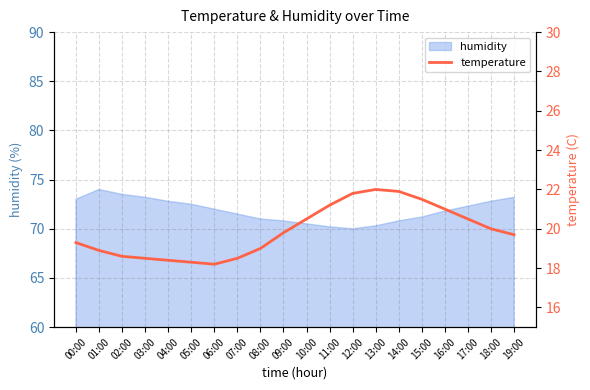

Is it true that the value at 17:00 is 27.7?

False